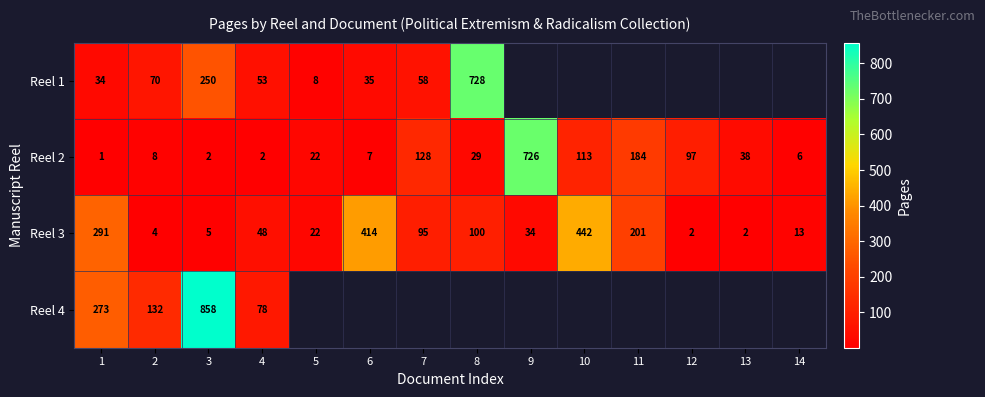

At 3, list the series in order from largest to smallest.

Reel 4, Reel 1, Reel 3, Reel 2